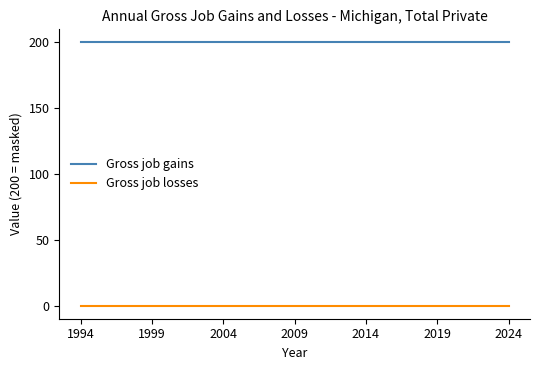

What are all the series names shown in the legend?

Gross job gains, Gross job losses